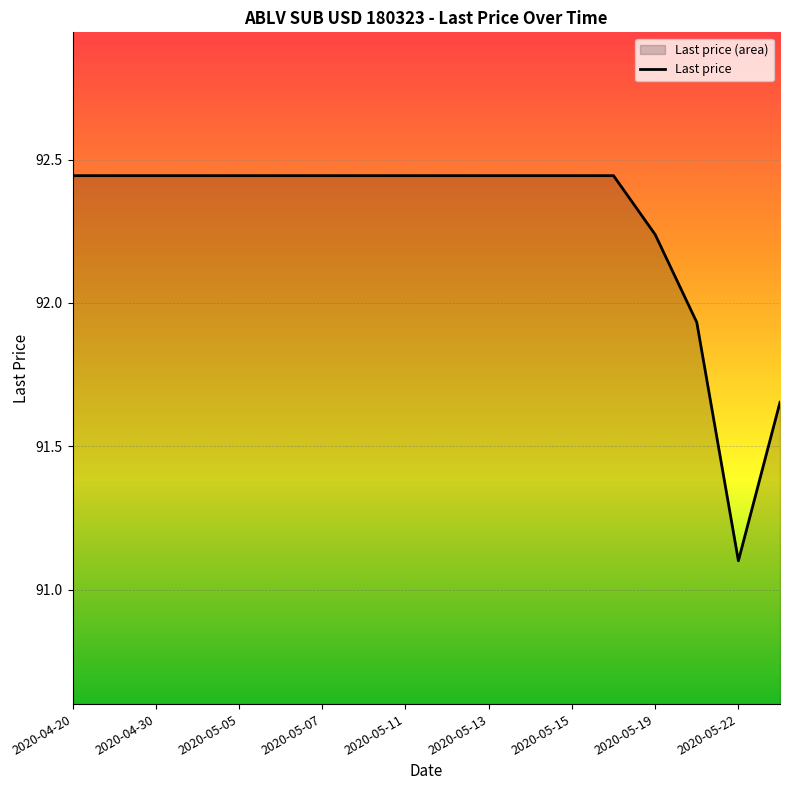

Which label corresponds to the largest value in the chart?

2020-04-20